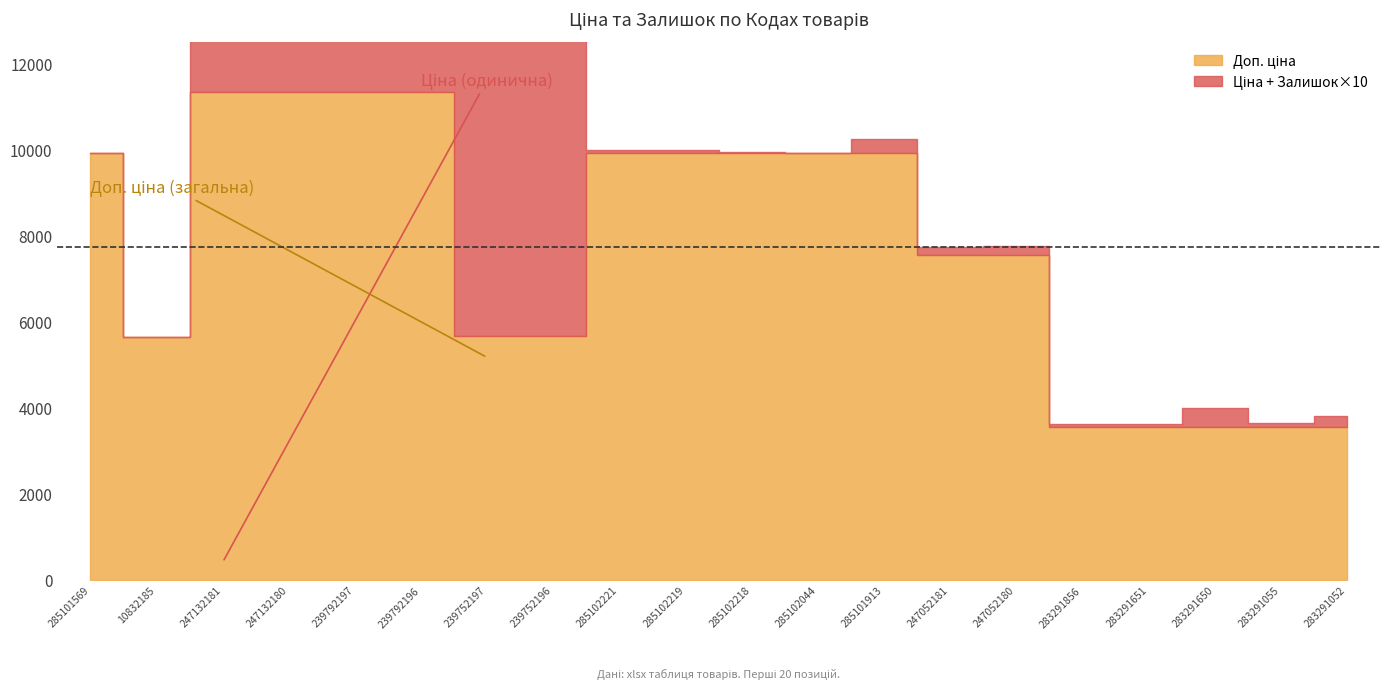

How many positive values does the Залишок series have?

19